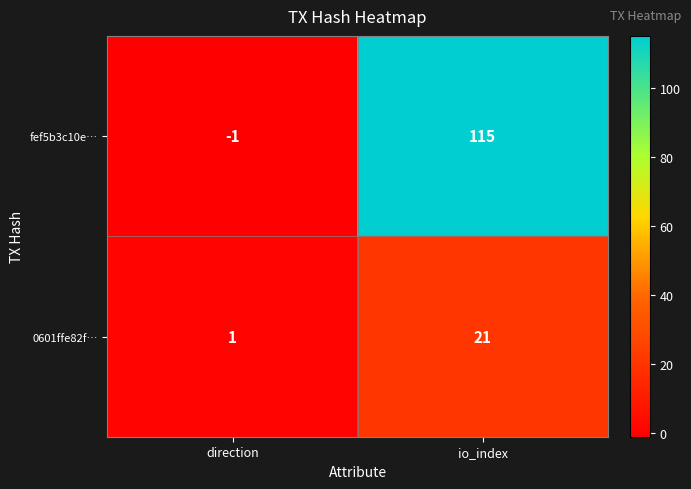

Rank the series by their average value, from highest to lowest.

fef5b3c10e…, 0601ffe82f…